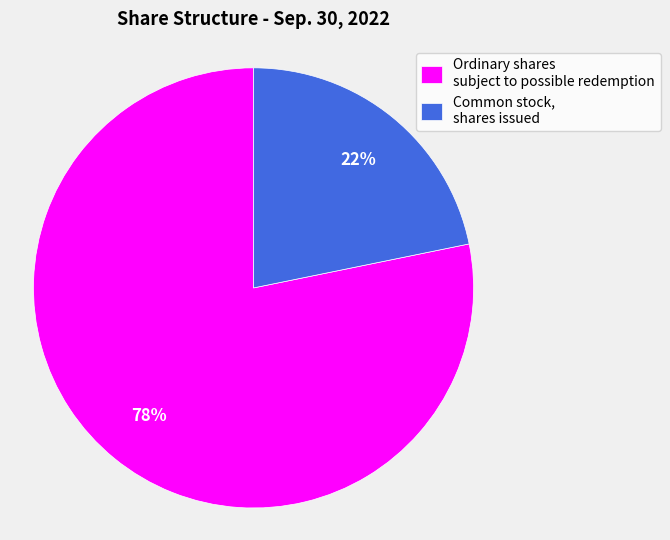

To the nearest percent, what is the average slice percentage?

50%